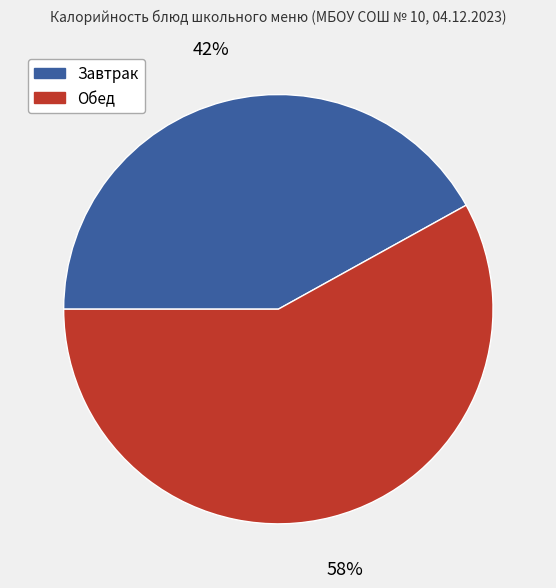

Which slice represents more than half of the pie?

Обед